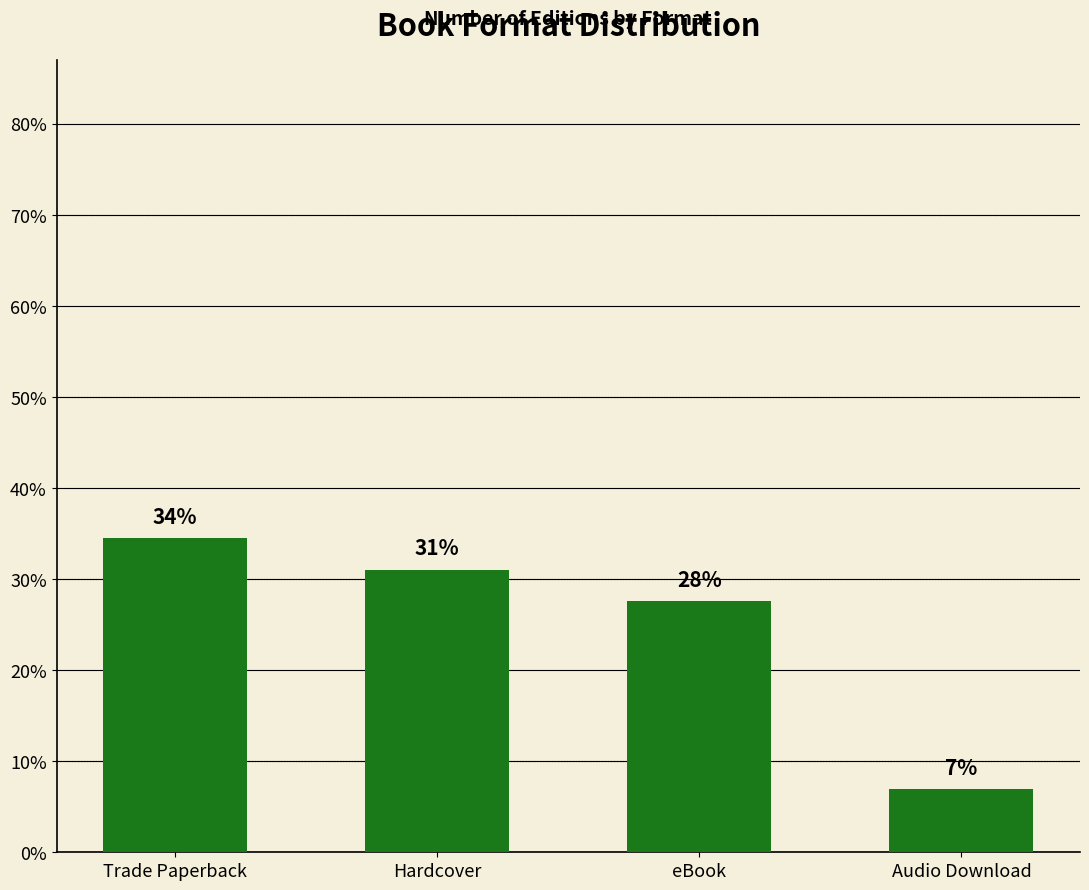

Rank the categories by value from lowest to highest.

Audio Download, eBook, Hardcover, Trade Paperback